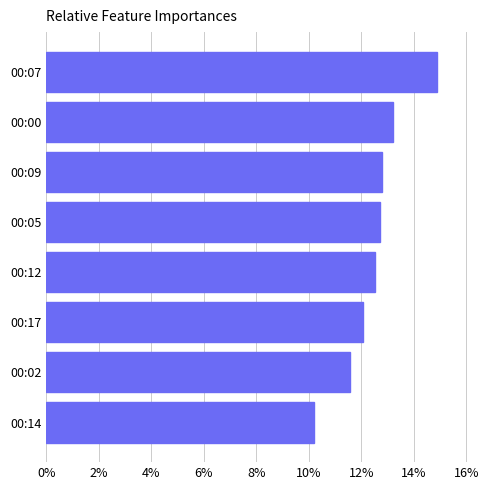

How many series are shown in this chart?

1